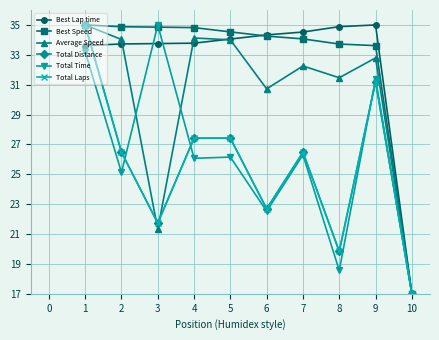

Reading left to right, list all the values displayed in this chart.

Best Lap time: 33.6	33.7	33.8	33.8	34.1	34.3	34.5	34.9	35.0	17.0
Best Speed: 35.0	34.9	34.9	34.8	34.5	34.3	34.1	33.7	33.6	17.0
Average Speed: 35.0	34.0	21.3	34.1	34.0	30.7	32.3	31.5	32.8	17.0
Total Distance: 35.0	26.5	21.7	27.4	27.4	22.7	26.5	19.8	31.2	17.0
Total Time: 33.2	25.1	35.0	26.1	26.2	22.5	26.3	18.6	31.4	17.0
Total Laps: 35.0	26.5	21.7	27.4	27.4	22.7	26.5	19.8	31.2	17.0